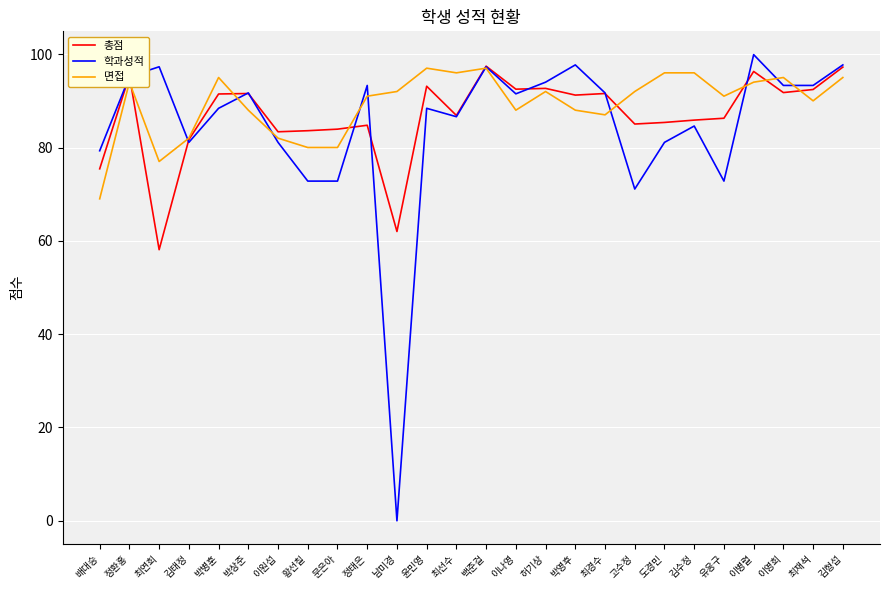

What is the maximum value shown in the chart?

99.9